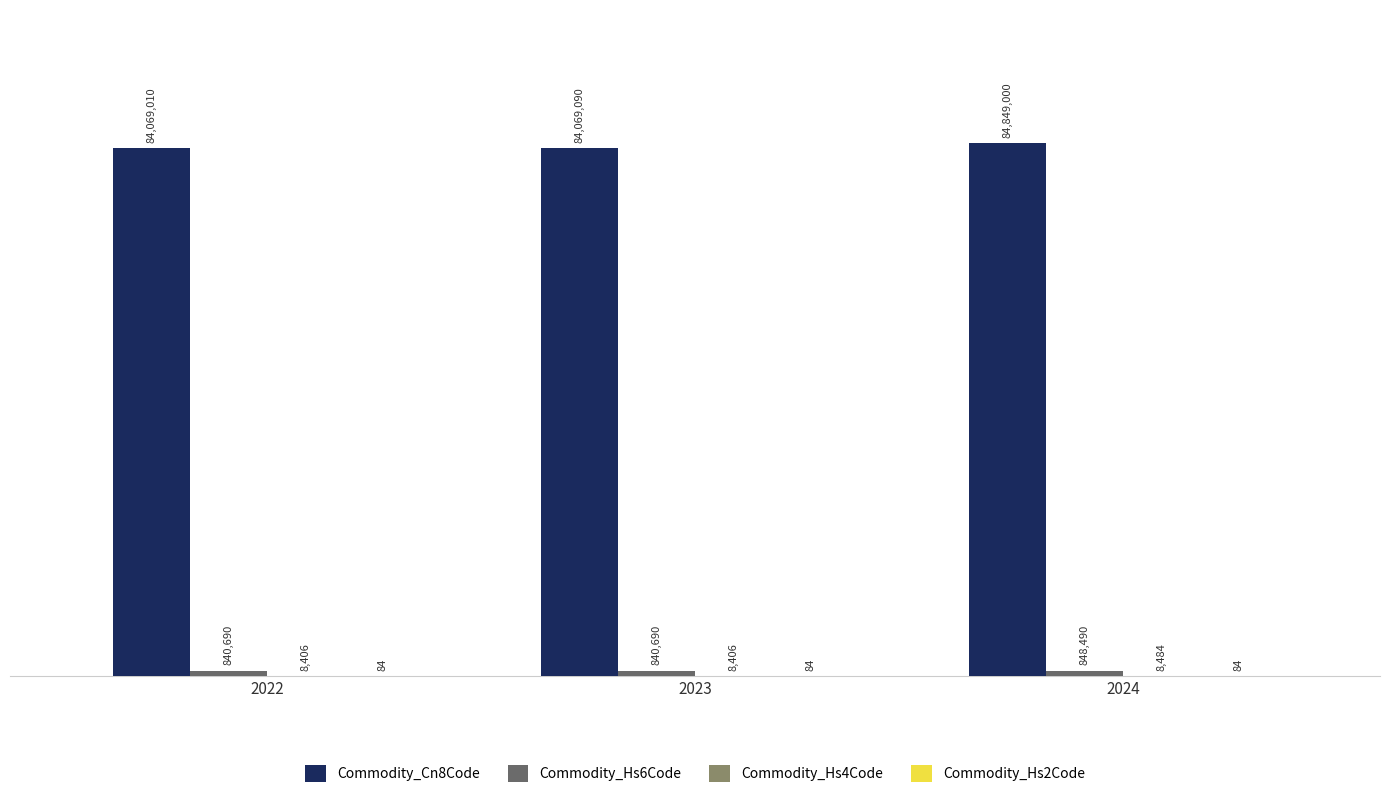

How many distinct data groups are displayed?

4